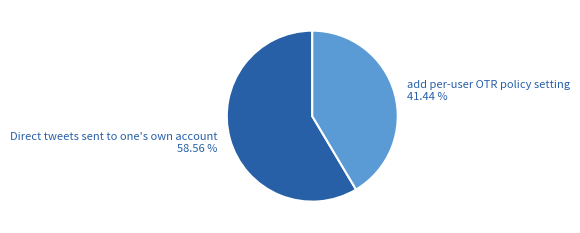

The add per-user OTR policy setting slice represents 32% of the pie. True or false?

False